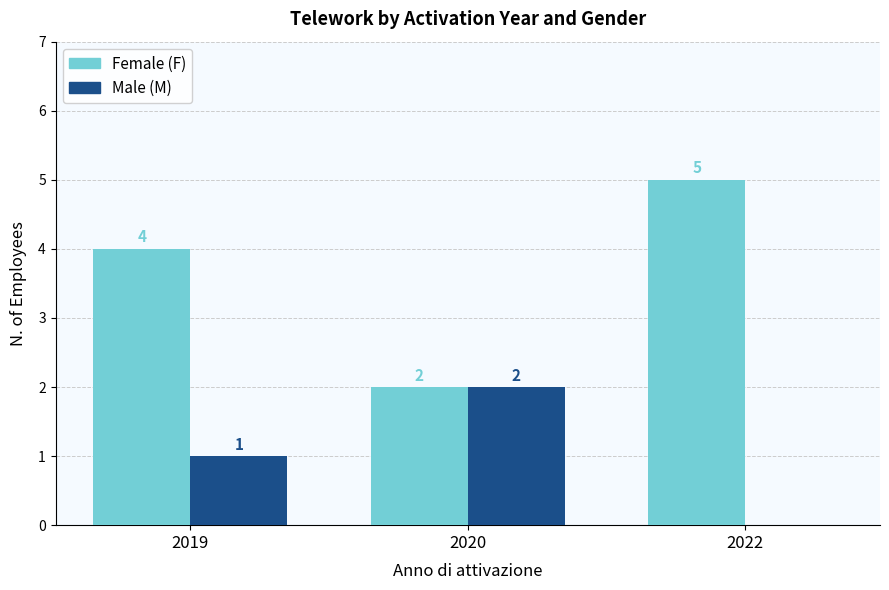

Count the number of data series in this chart.

2